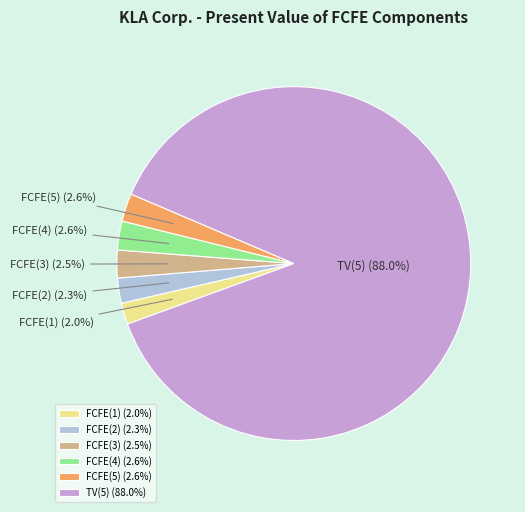

What percentage is NOT represented by FCFE(1)?

98.0%